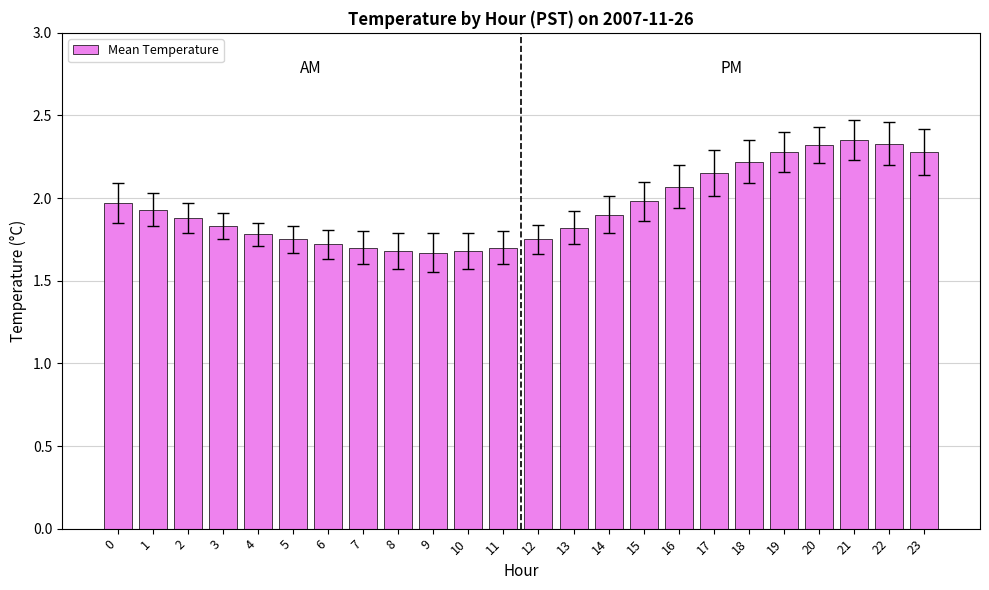

Between 15 and 13, which is larger?

15